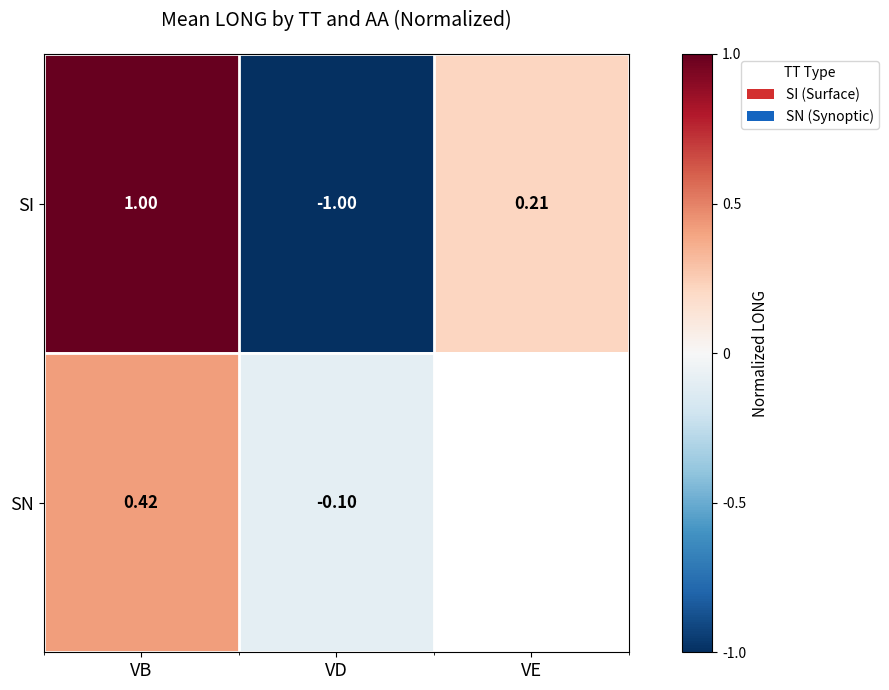

How many negative values does the SI series have?

1